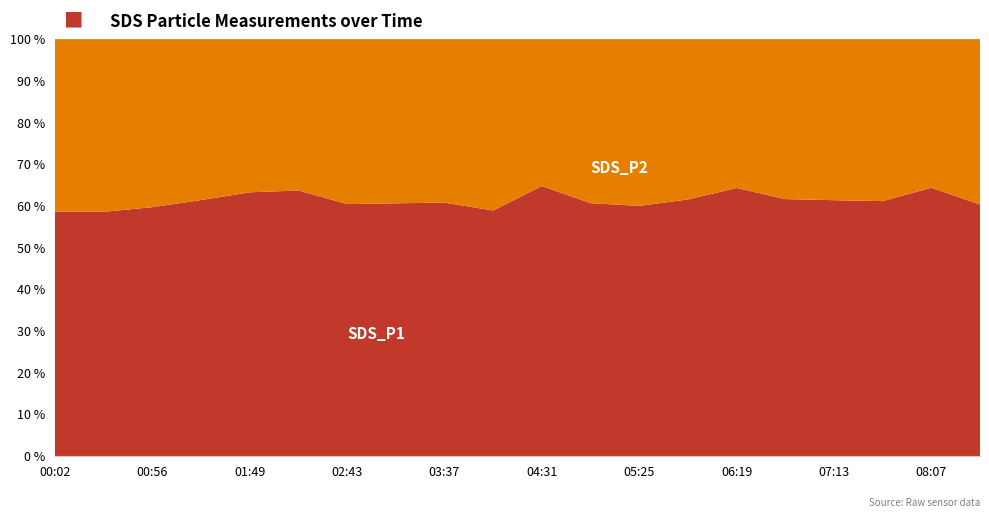

What is the total value across all series at 00:02?

100.0